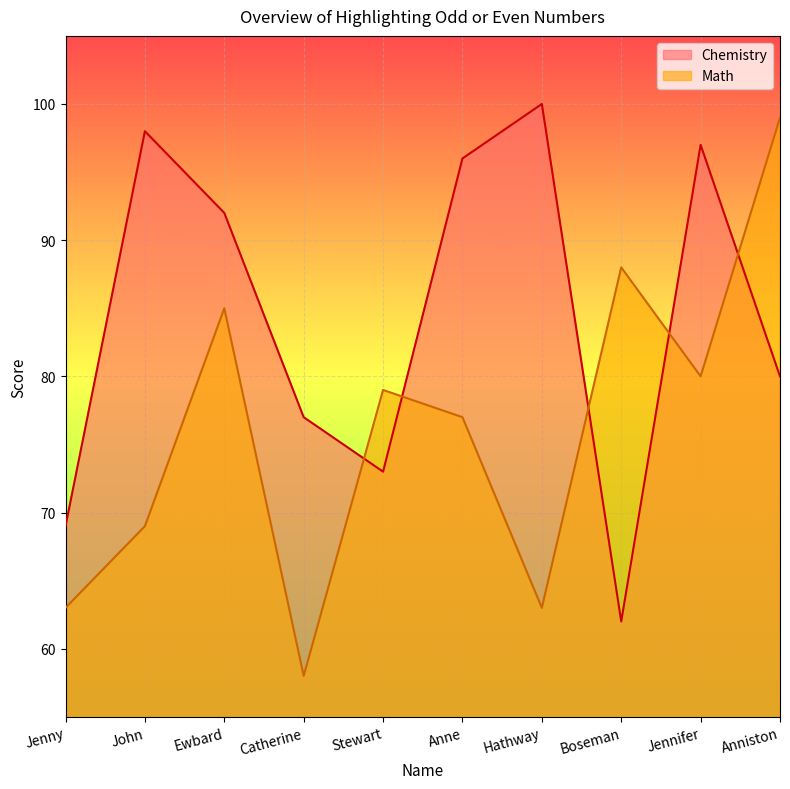

What is the difference between the maximum and second lowest values in the Math series?

36